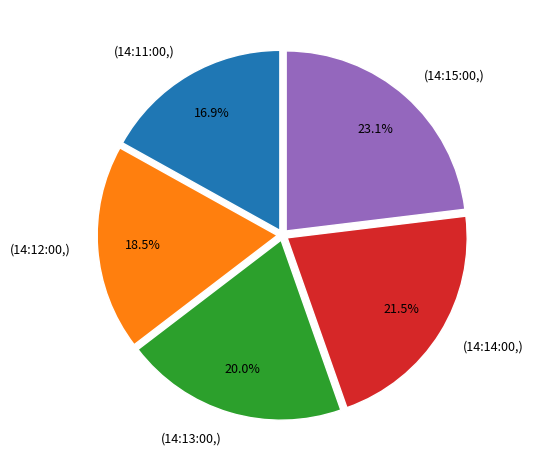

What percentage do (14:15:00,) and (14:13:00,) together represent?

43.1%